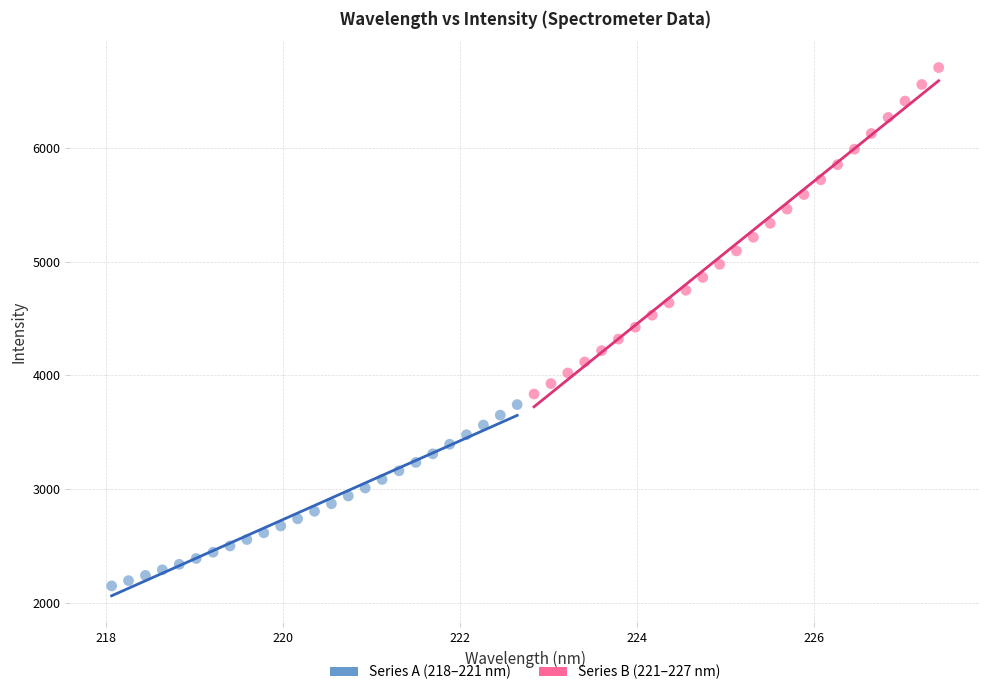

Which series reaches the maximum Y coordinate?

Series B (221–227 nm)